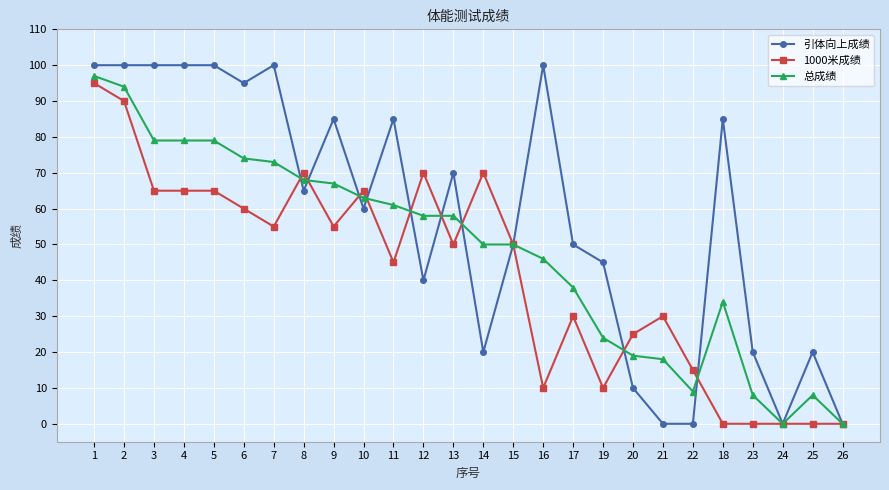

At which category is the sum across all series the highest?

1